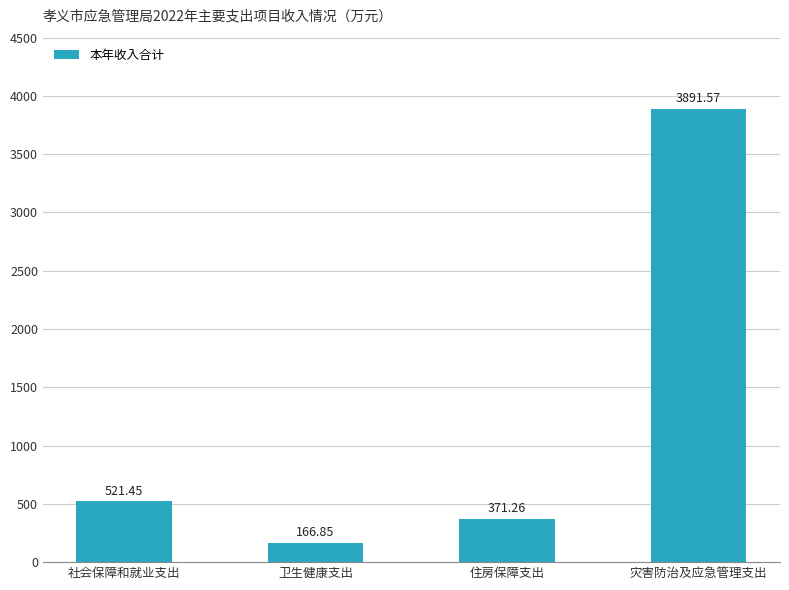

What is the sum of all values?

4951.1